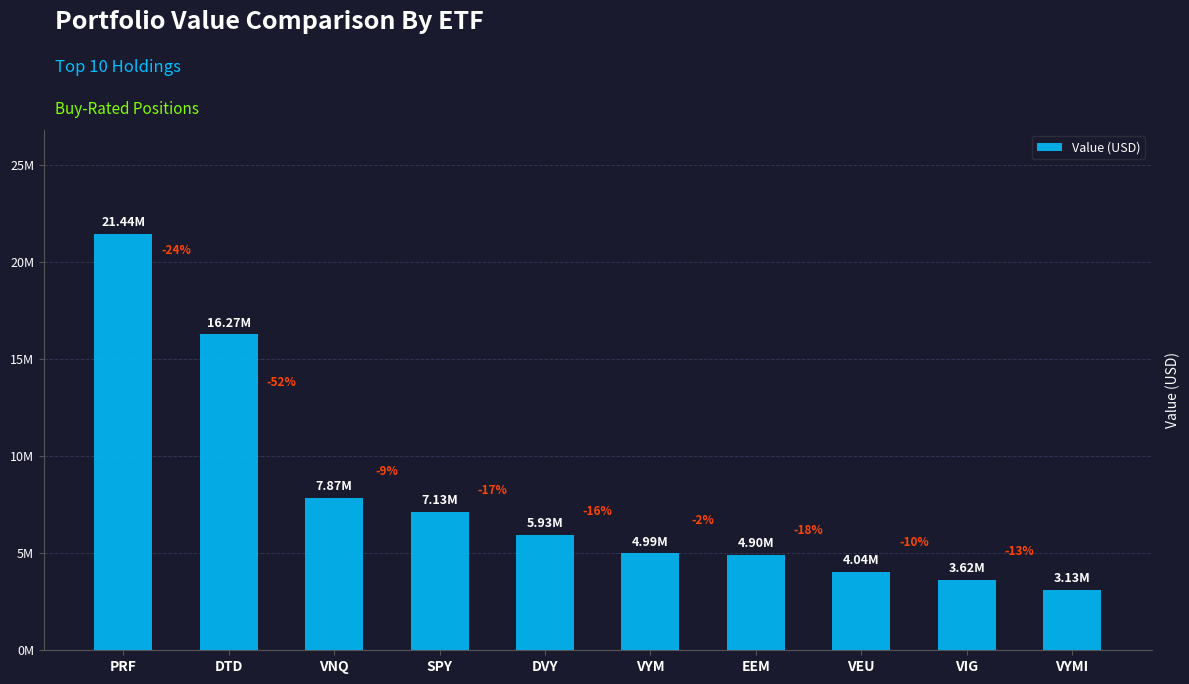

The value at VIG is 1623619. True or false?

False